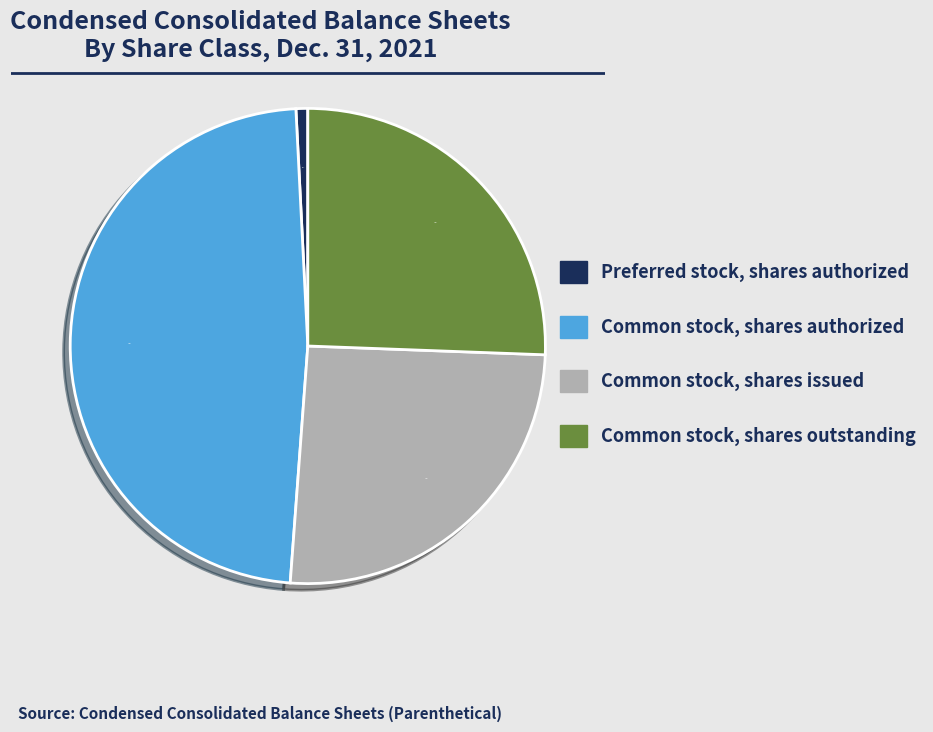

Does Common stock, shares issued represent more than half of the total?

No